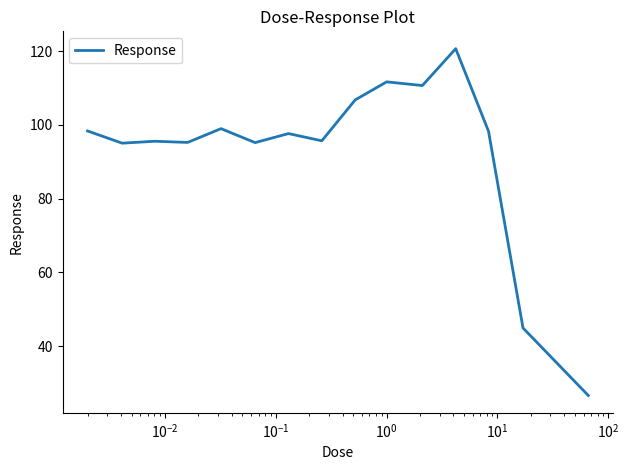

How many values exceed 97?

8